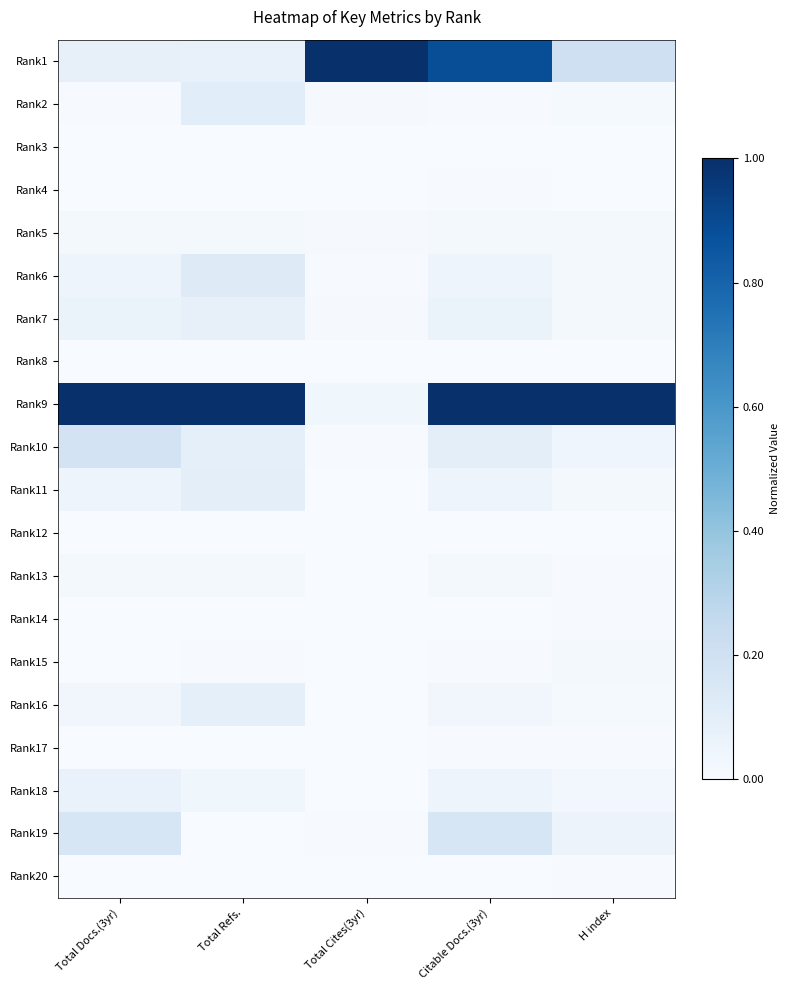

At how many categories does at least one series exceed 0?

5